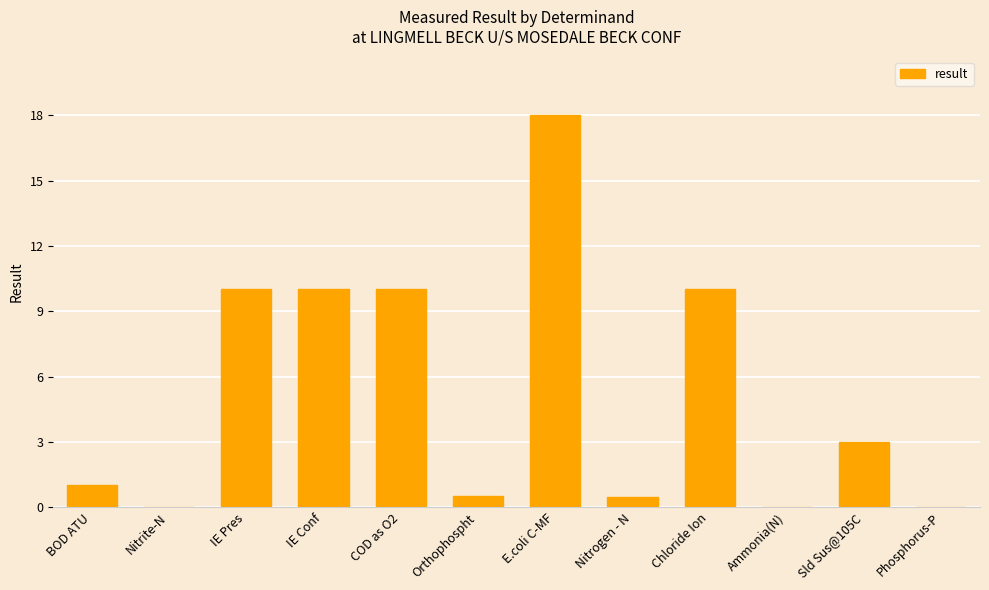

Is it true that the value at E.coli C-MF is 11.4?

False